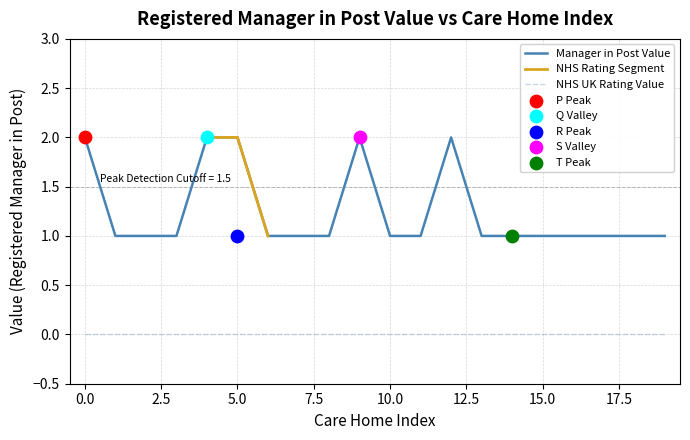

The value of Manager in Post Value at 10.0 is 1. True or false?

True